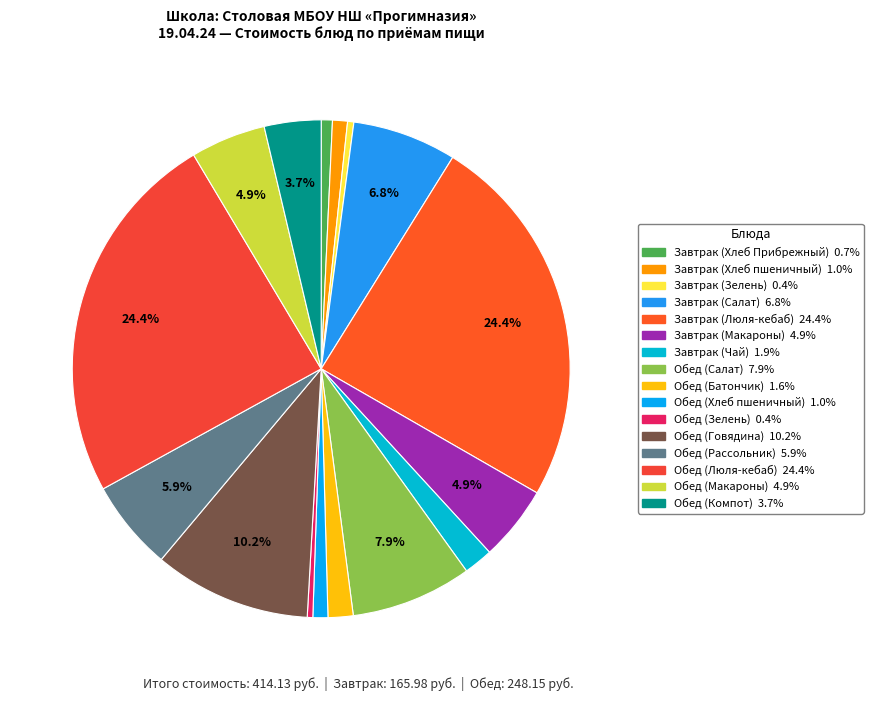

To the nearest percent, what percentage of the pie is Завтрак (Хлеб пшеничный)?

1%